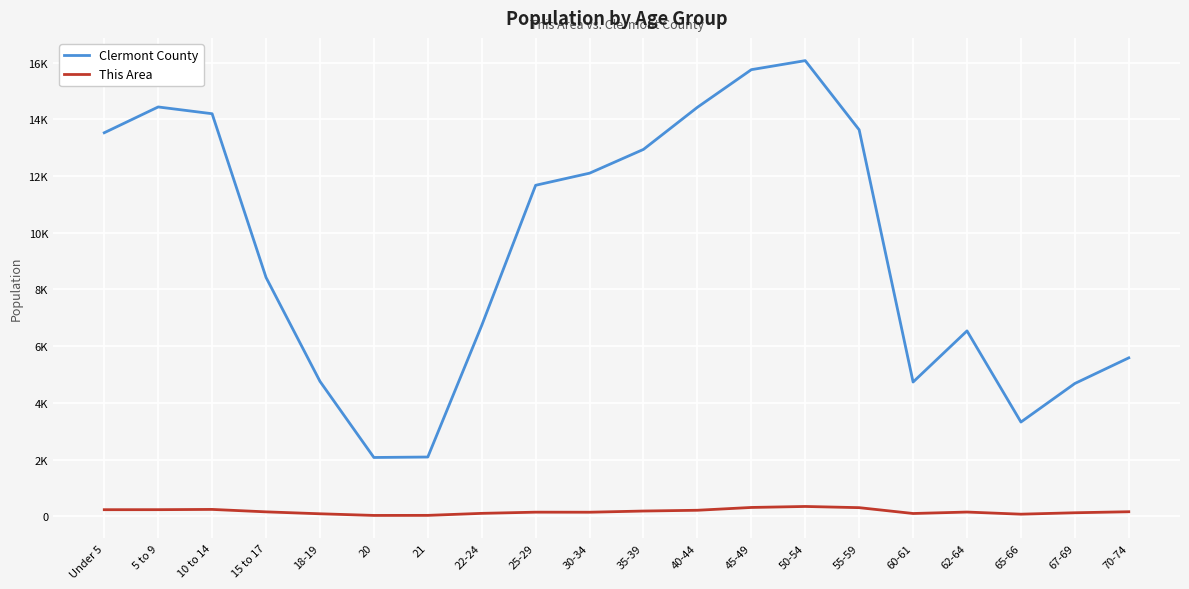

What is the average value of the Clermont County series?

9386